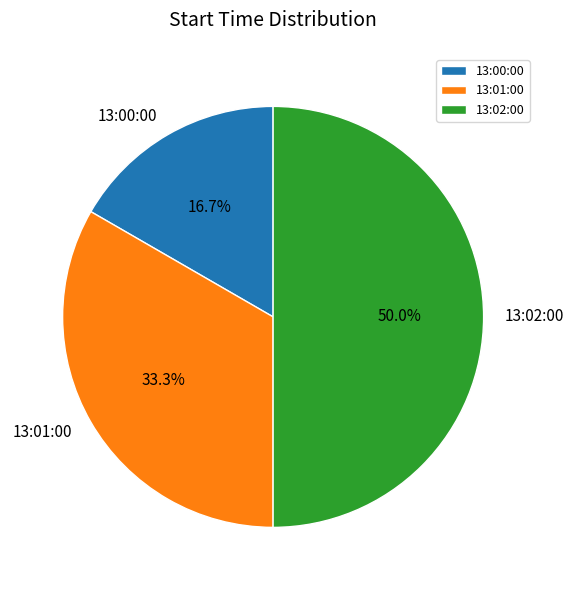

True or false: 13:00:00 accounts for 28% of the total.

False